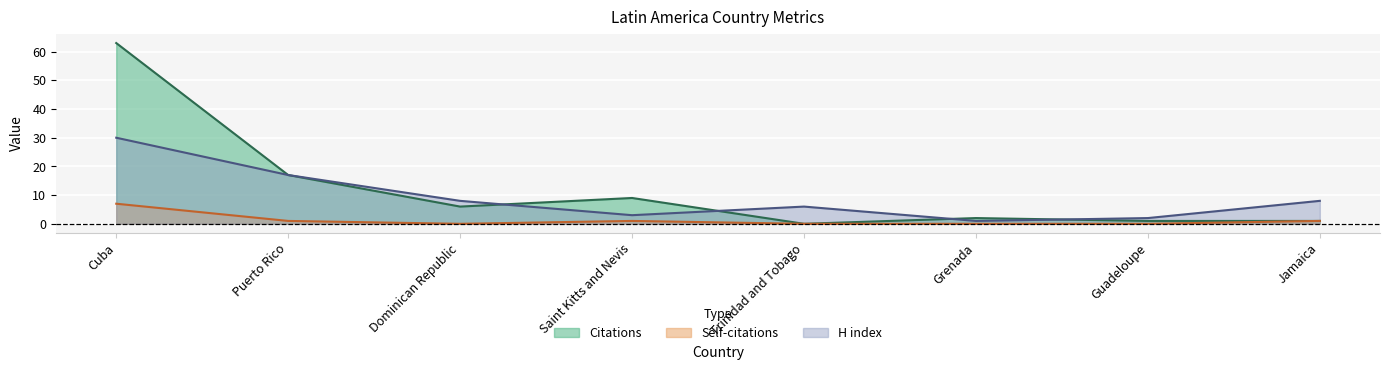

True or false: Self-citations and H index cross at least once.

False